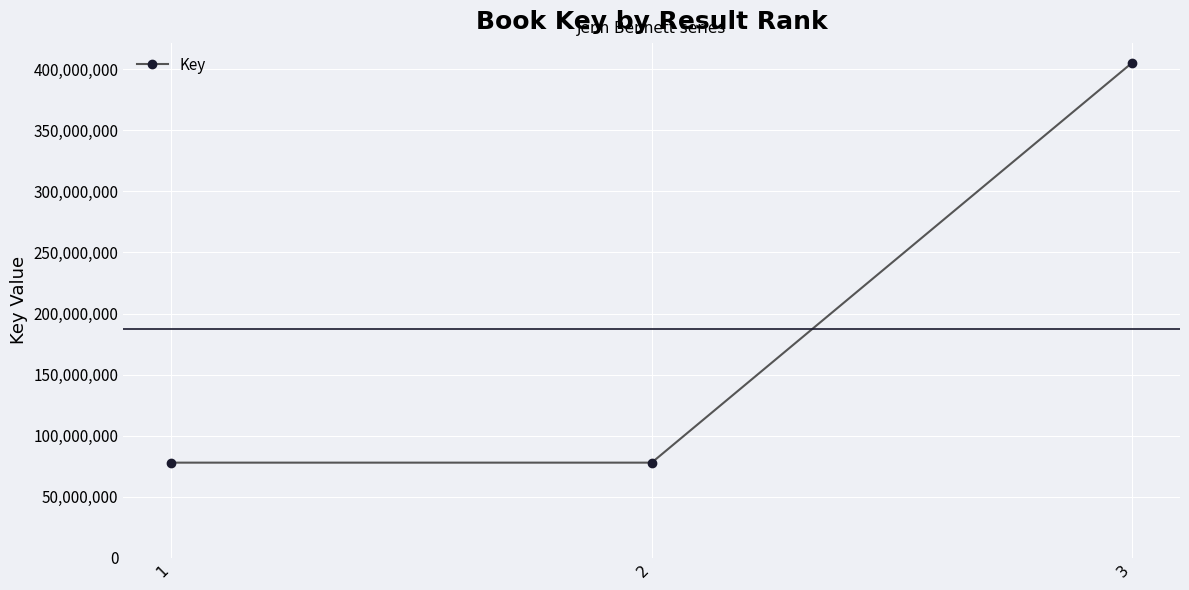

What is the value of the 3rd point from the left?

405347628